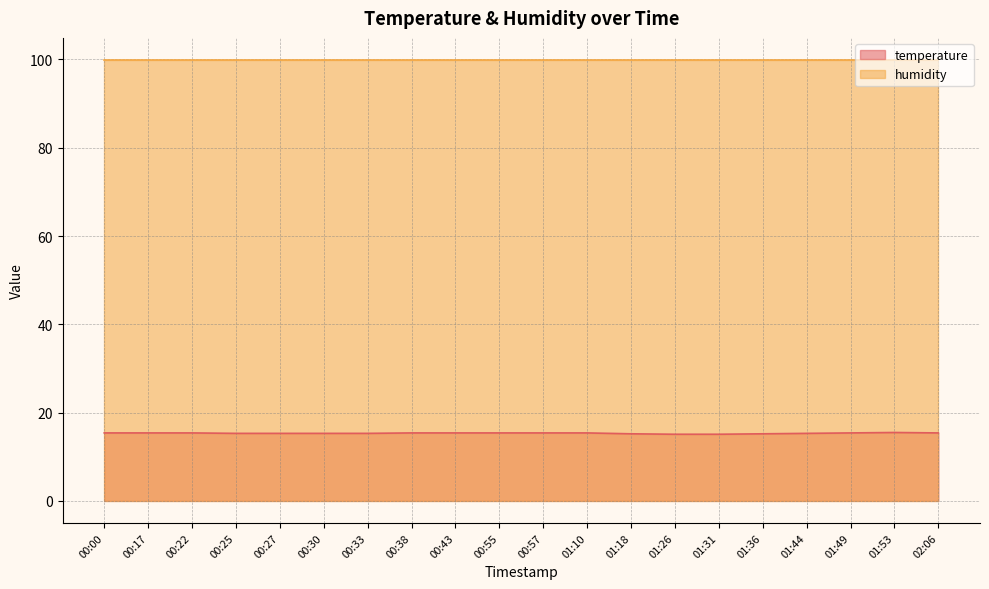

Does the chart have visible grid lines?

Yes